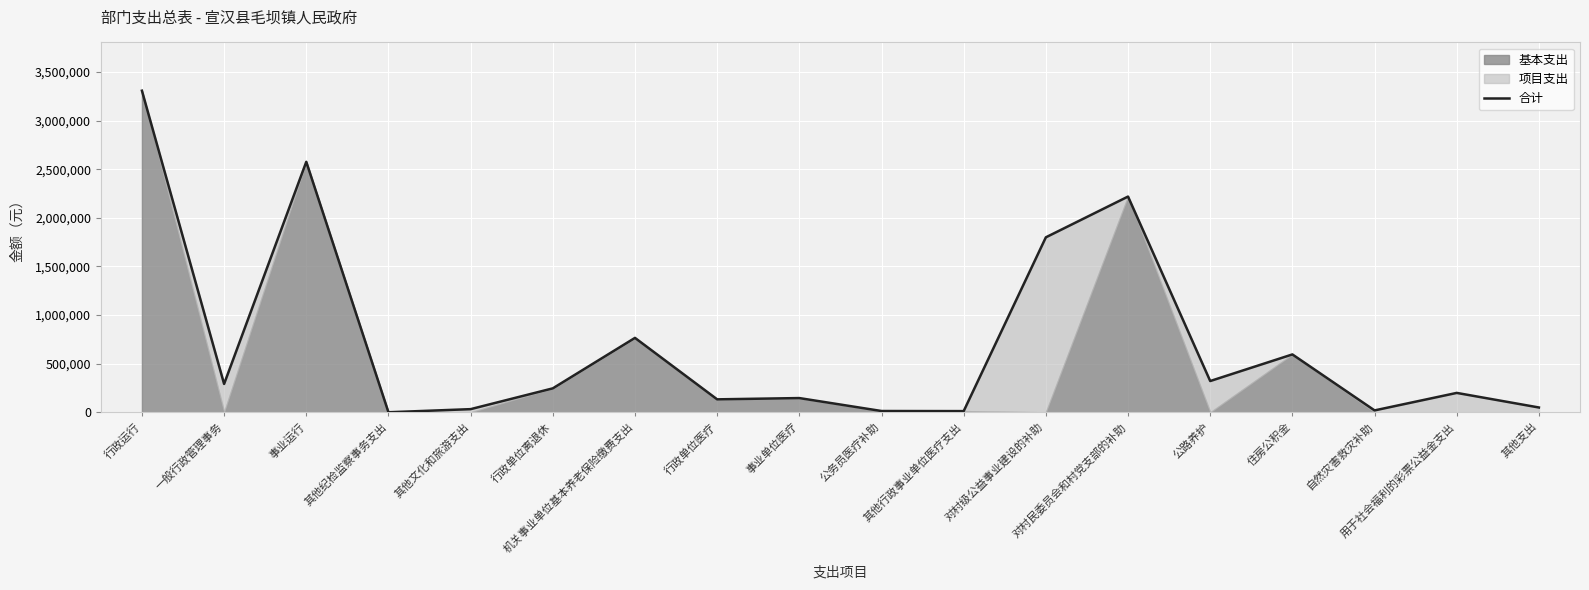

What is the value of the 18th point from the left?

50000.0